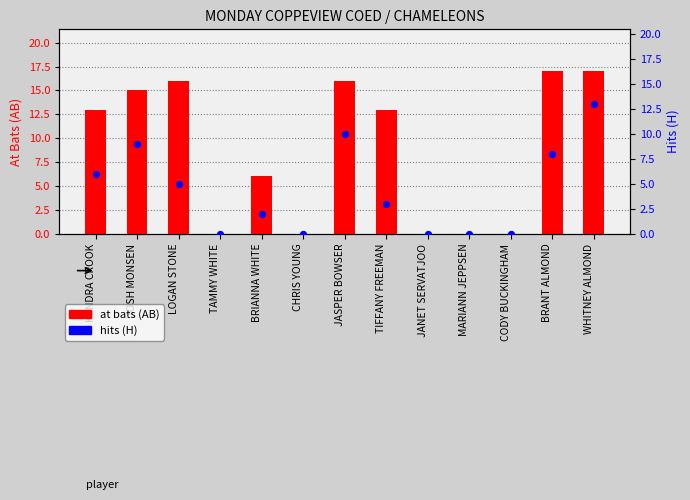

Which series has the largest total across all categories?

at bats (AB)